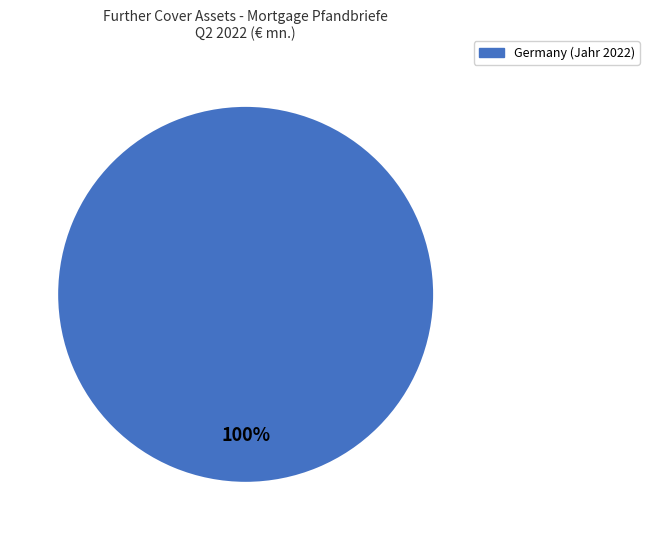

How many slices are in this pie chart?

1